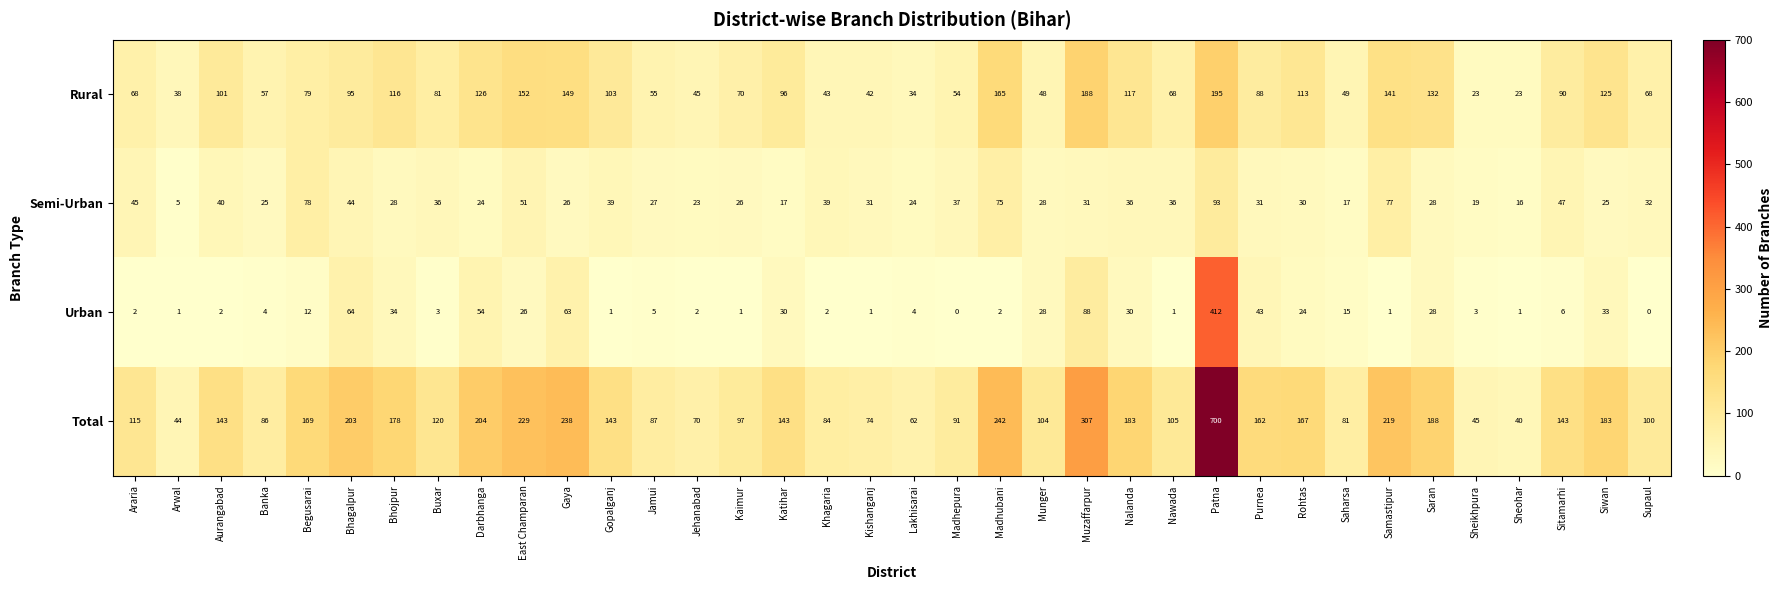

What is the sum of the Semi-Urban values at Araria and Bhagalpur?

89